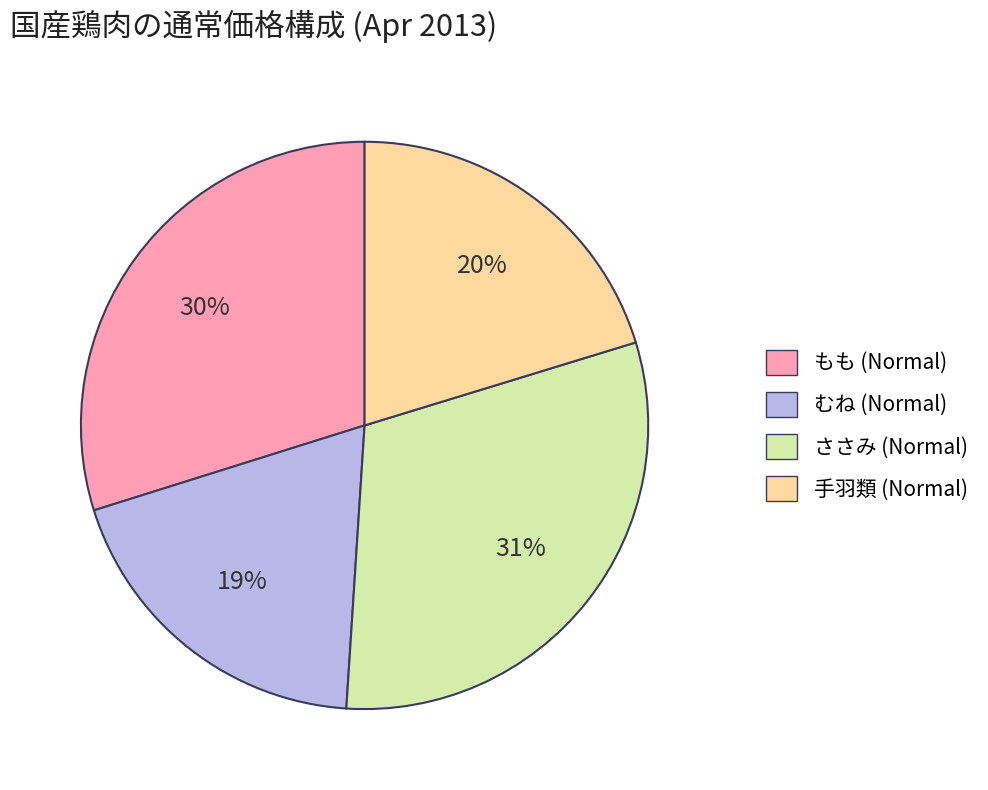

How many segments does this pie chart have?

4